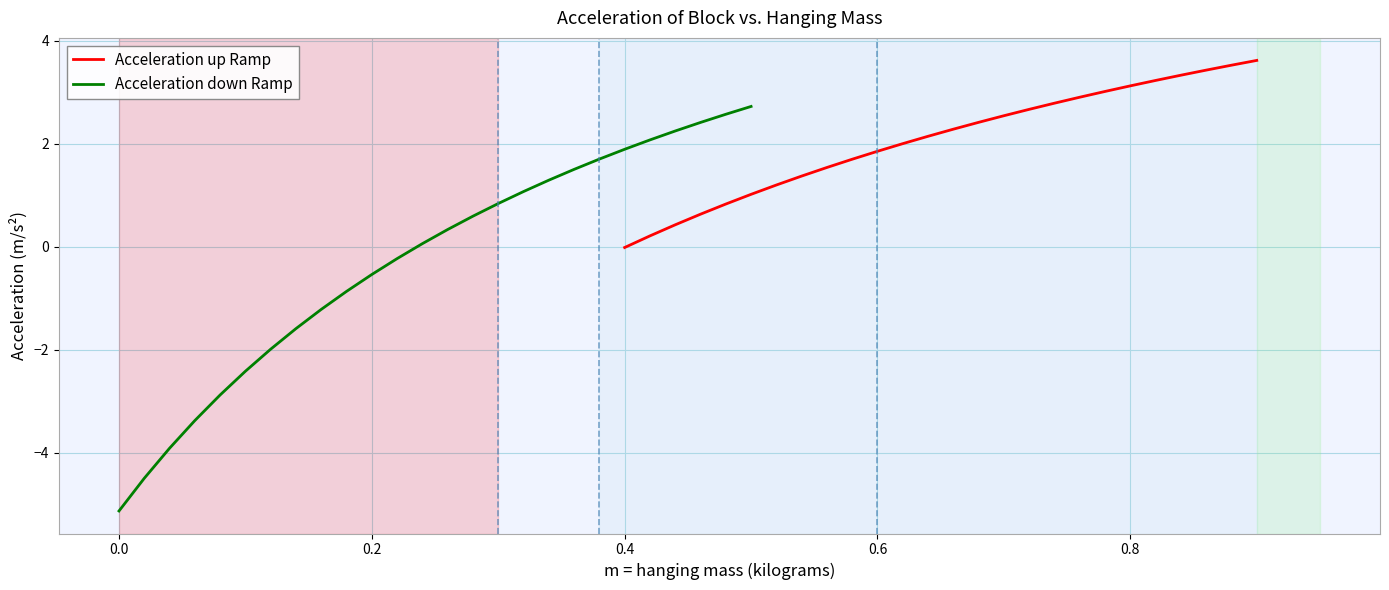

List the series in order of their peak value, lowest first.

Acceleration down Ramp, Acceleration up Ramp